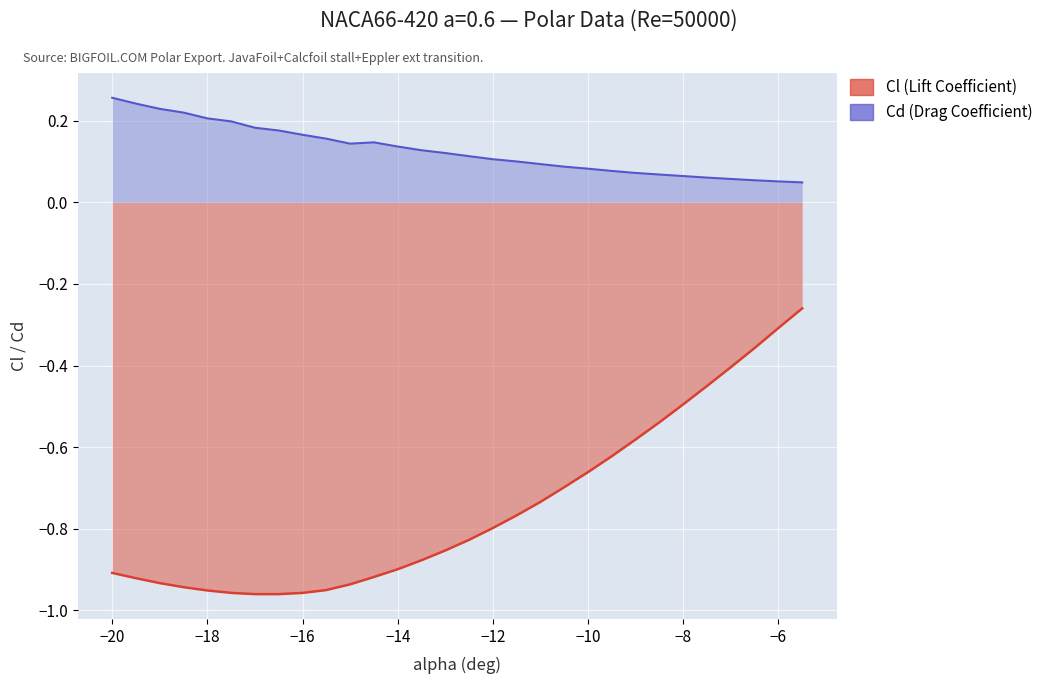

True or false: Cd (Drag Coefficient) and Cl (Lift Coefficient) cross at least once.

False